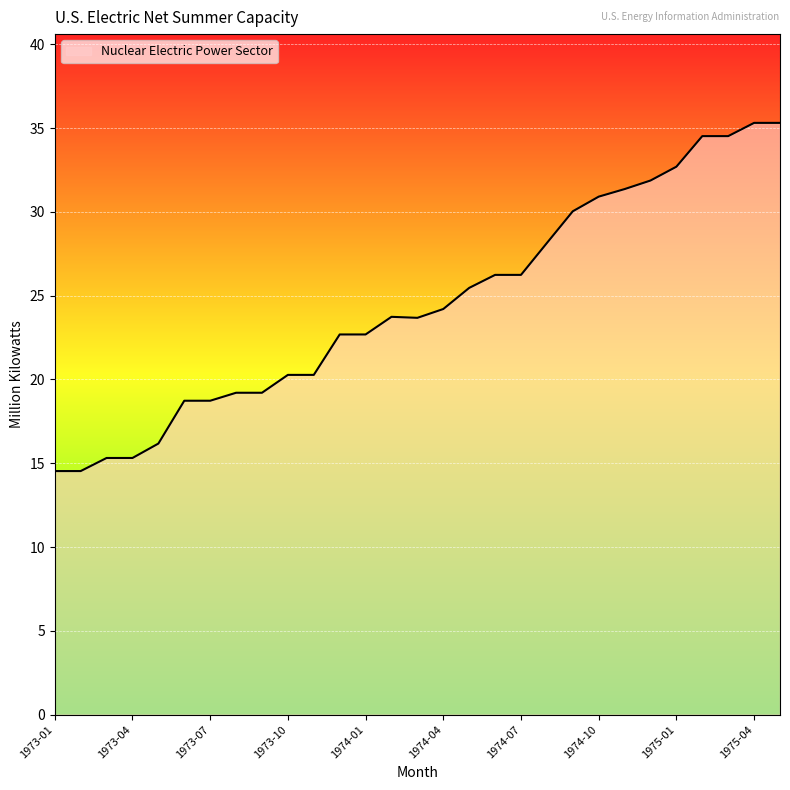

What is the minimum value shown in the chart?

14.5